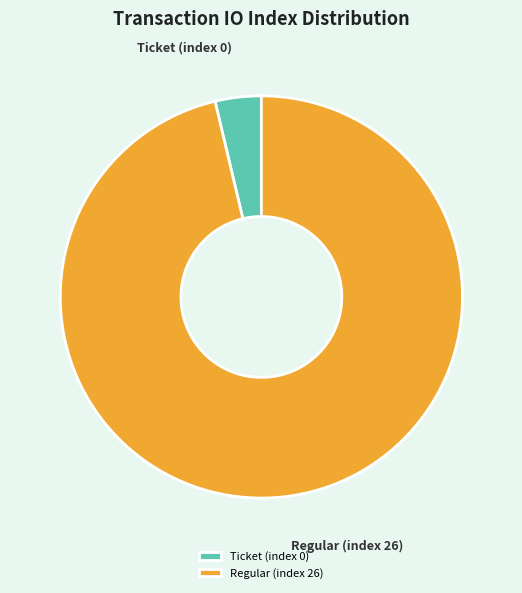

Combined, do Regular (index 26) and Ticket (index 0) account for over 50%?

Yes